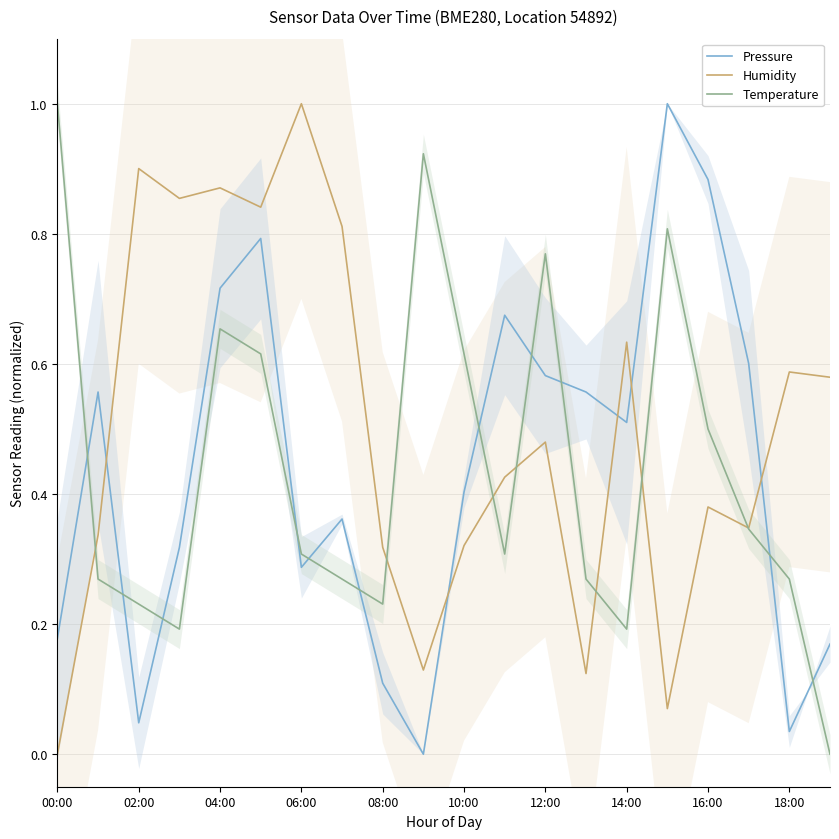

True or false: Pressure has a value of 1.1 at 08:00.

False